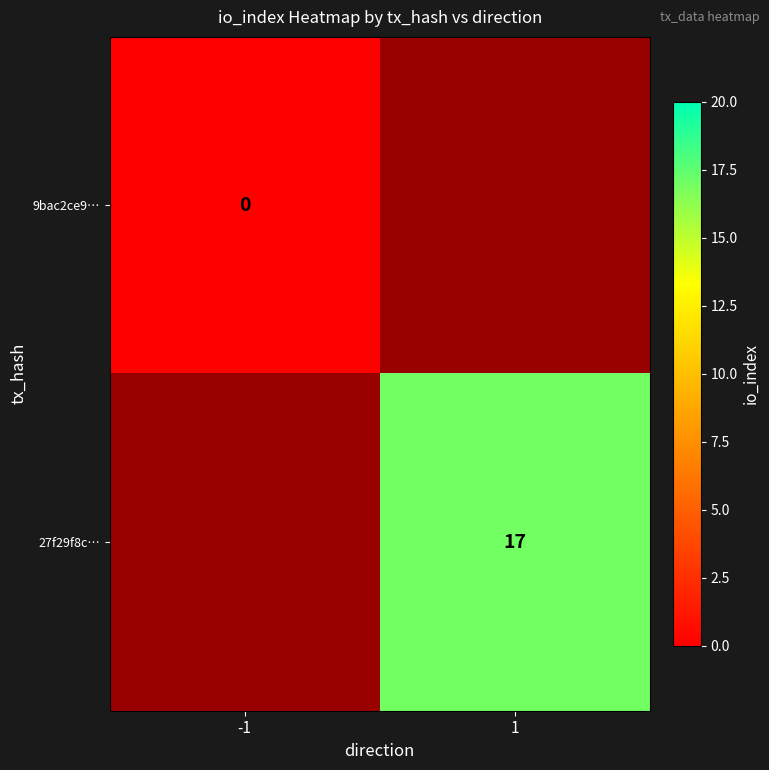

The value of 27f29f8c… at 1 is 17. True or false?

True